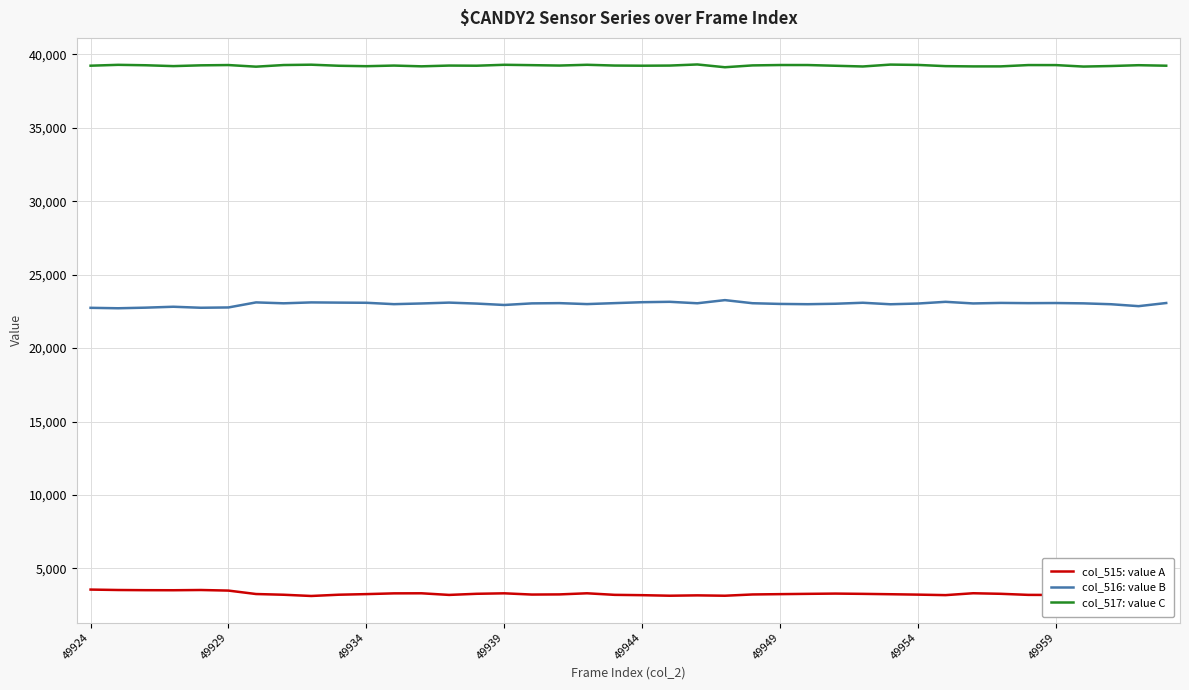

Rank the series by their maximum value, from highest to lowest.

col_517: value C, col_516: value B, col_515: value A